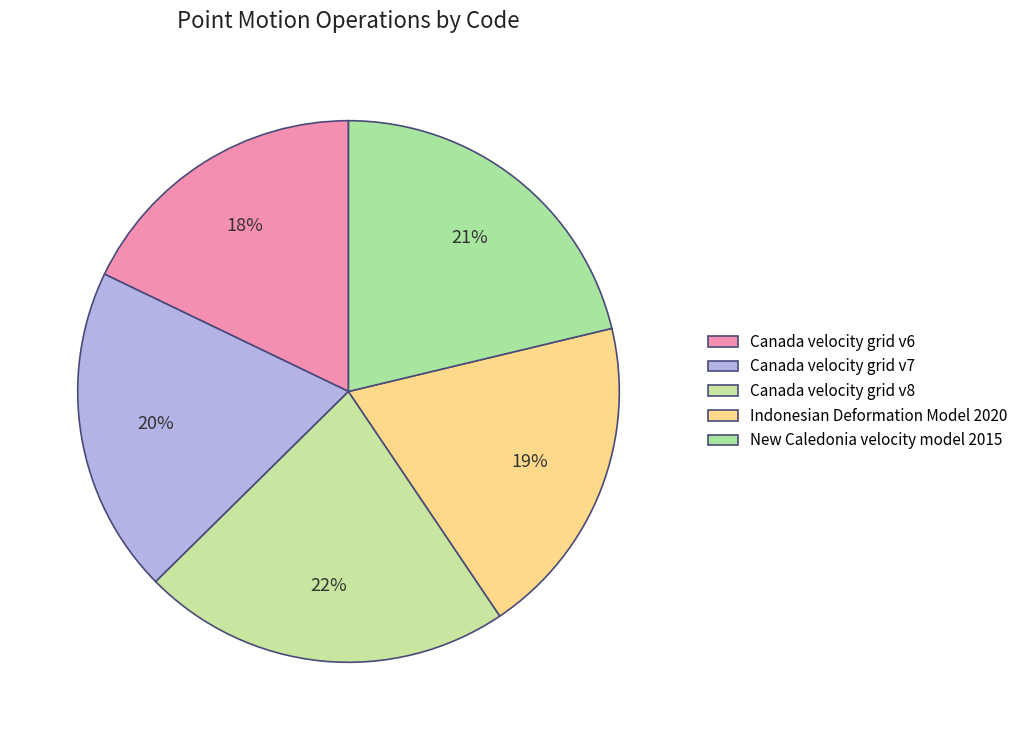

How many slices are in this pie chart?

5